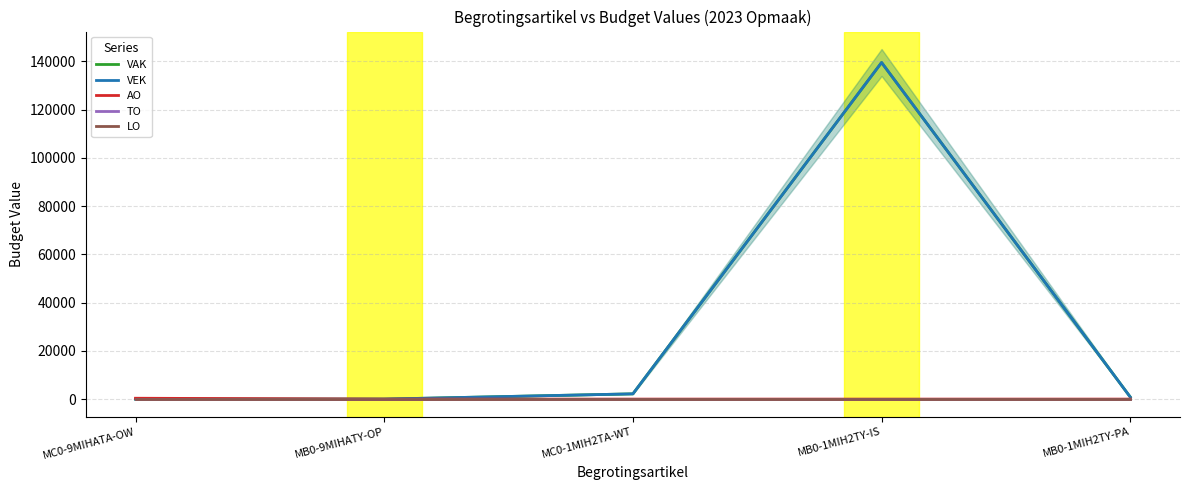

Rank the categories by LO value from lowest to highest.

MC0-9MIHATA-OW, MB0-9MIHATY-OP, MC0-1MIH2TA-WT, MB0-1MIH2TY-IS, MB0-1MIH2TY-PA